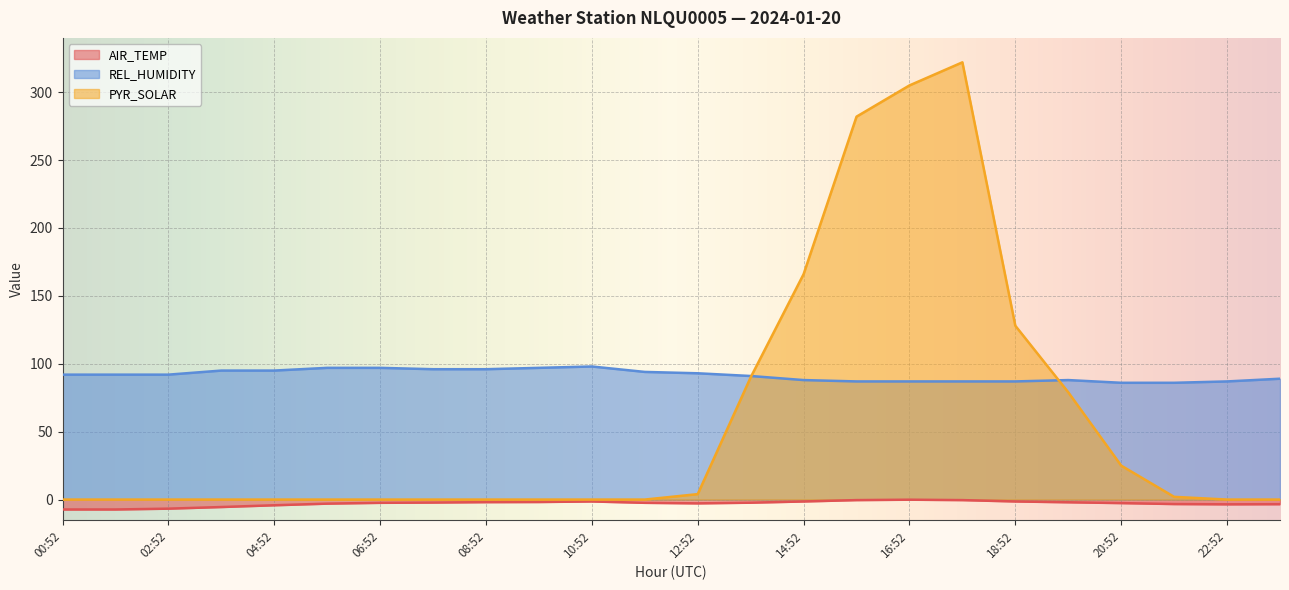

Between 14:52 and 12:52, which is larger?

14:52